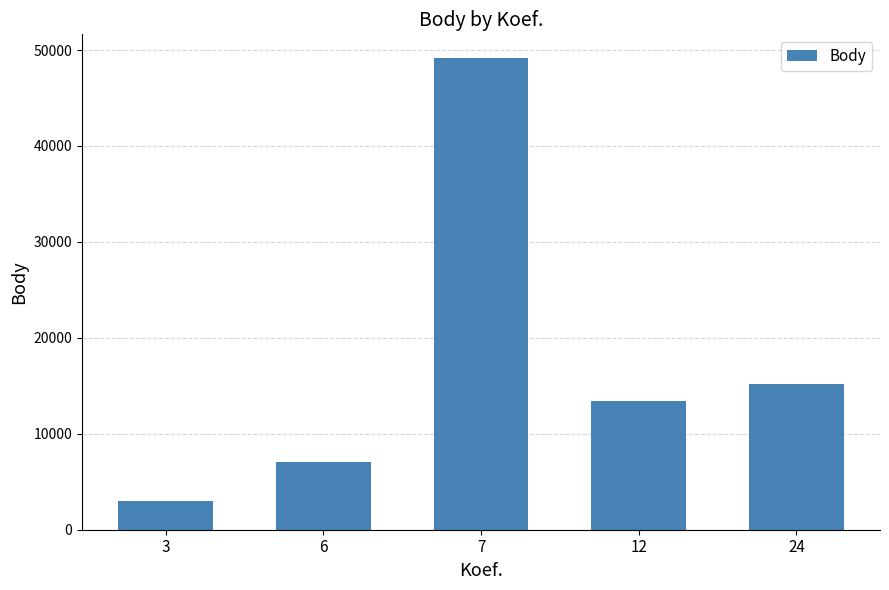

Reading left to right, list all the values displayed in this chart.

3=3012	6=7081	7=49178	12=13466	24=15215